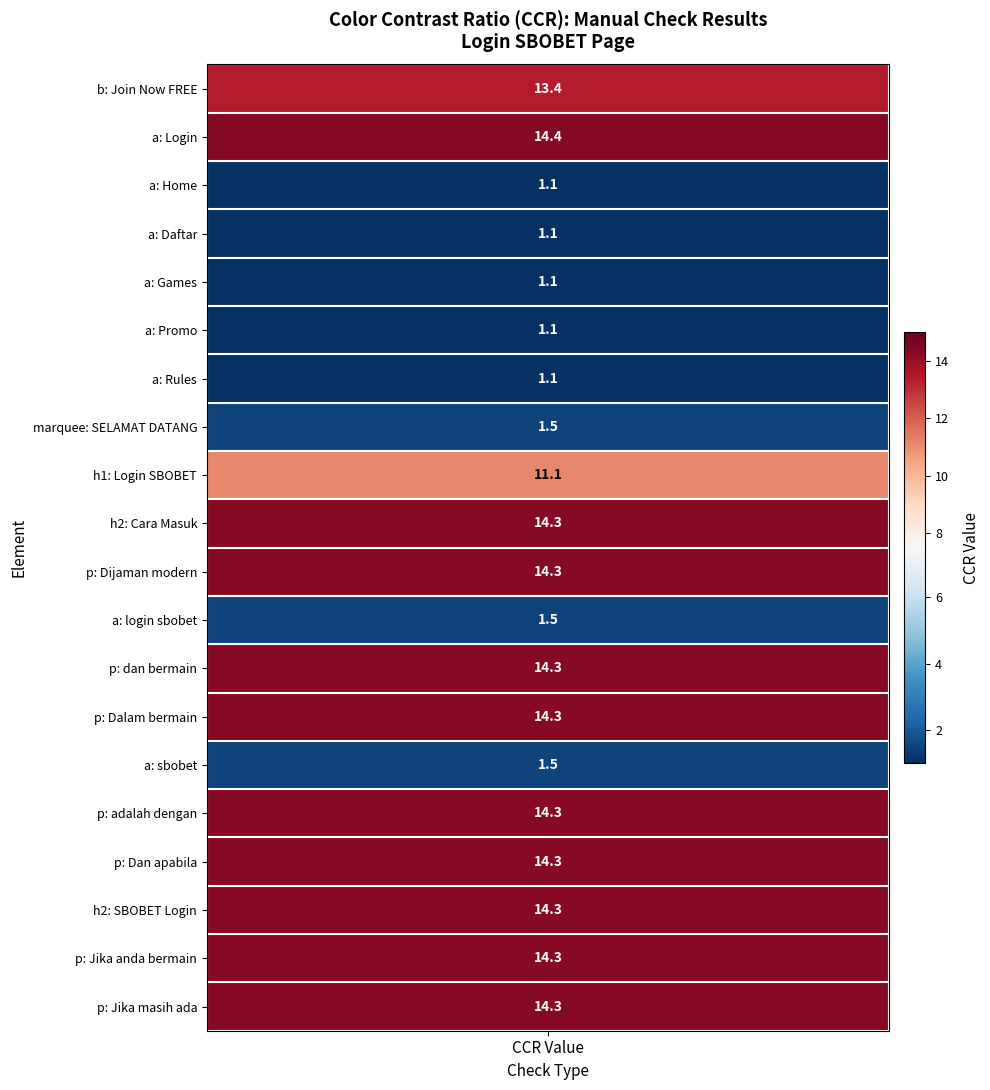

The value at 18 is 18.8. True or false?

False